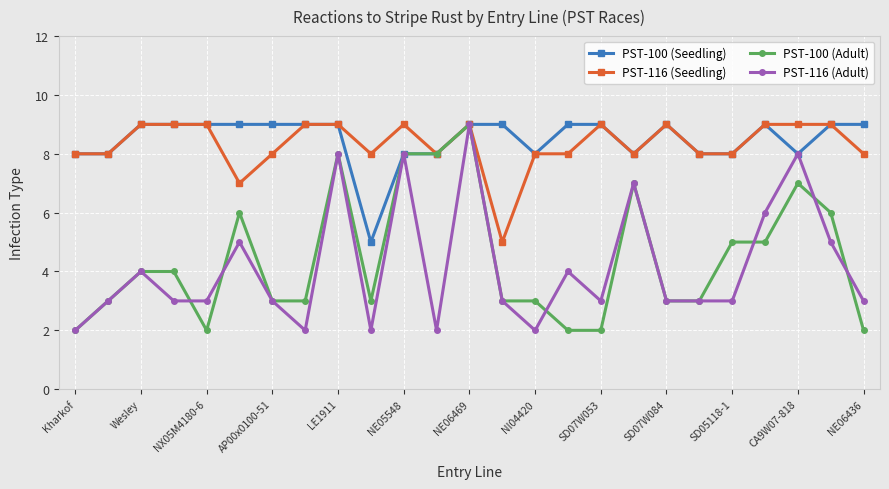

What is the difference between the second highest and minimum values in the PST-116 (Seedling) series?

4